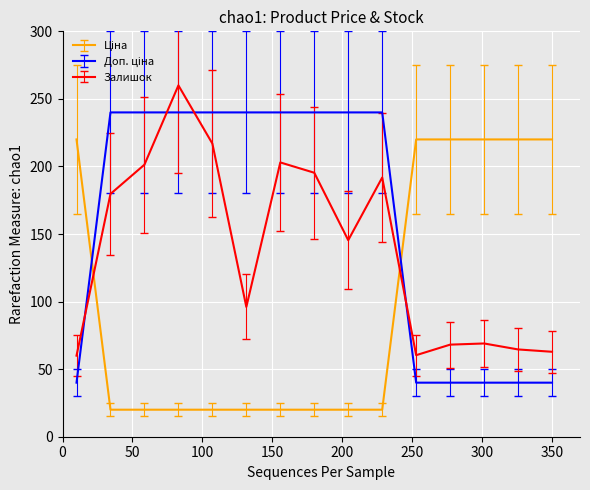

What is the smallest value displayed?

20.0